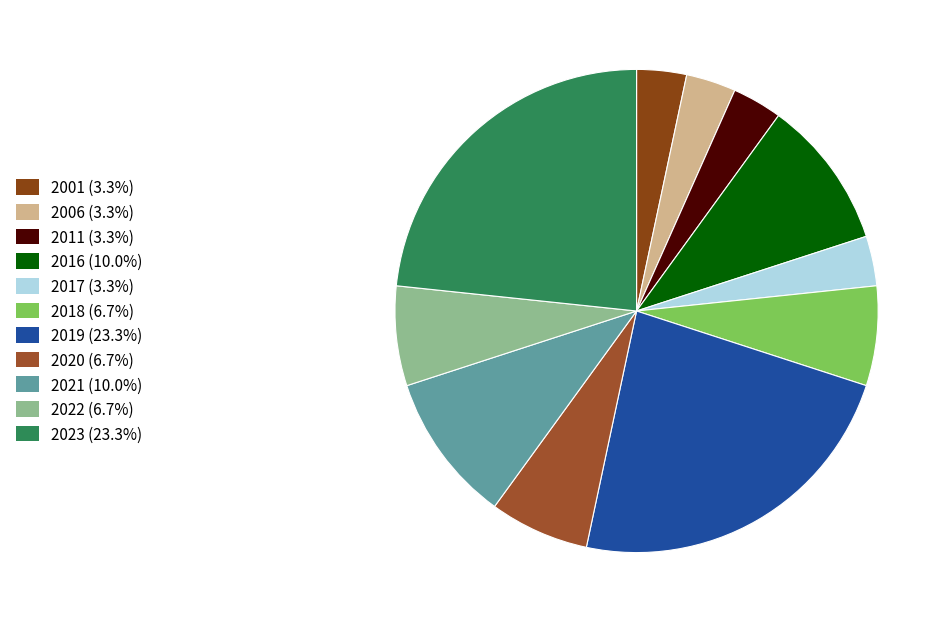

To the nearest percent, what is the difference between the largest and smallest slice percentages?

20%